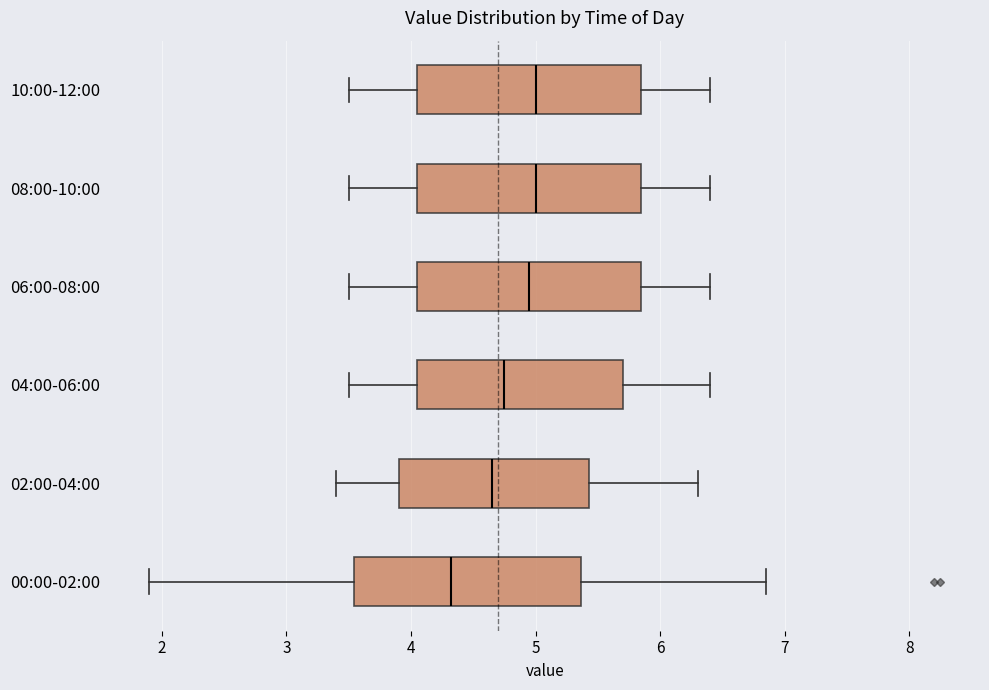

Reading bottom to top, read every box against the x-axis: the position of its median line, the range the box covers, and the ends of its whiskers. The values are not printed on the chart, so give them approximately, as read against the axis.

00:00-02:00: median 4.3, box 3.5 to 5.4, whiskers 1.9 to 6.9
02:00-04:00: median 4.7, box 3.9 to 5.4, whiskers 3.4 to 6.3
04:00-06:00: median 4.8, box 4.1 to 5.7, whiskers 3.5 to 6.4
06:00-08:00: median 5.0, box 4.1 to 5.9, whiskers 3.5 to 6.4
08:00-10:00: median 5.0, box 4.1 to 5.9, whiskers 3.5 to 6.4
10:00-12:00: median 5.0, box 4.1 to 5.9, whiskers 3.5 to 6.4